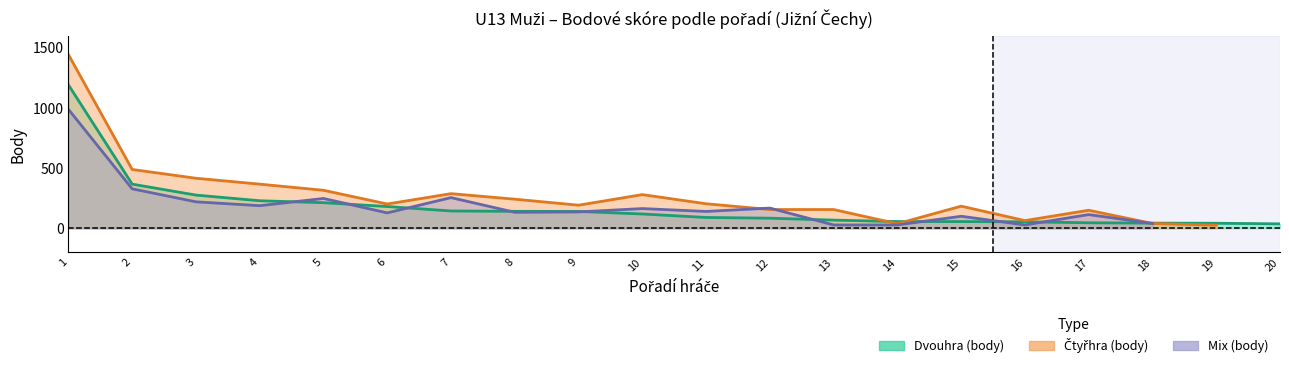

Reading left to right, transcribe all the data shown in this chart.

Dvouhra_rank: 1	13	25	32	38	44	55	57	58	63	73	75	88	94	94	96	106	108	110	121
Dvouhra_pts: 1192	367	276	229	213	181	144	141	140	119	90	84	68	56	56	54	46	43	42	37
Ctyrhra_rank: 2	19	26	32	40	66	45	55	69	47	65	82	82	151	71	132	88	149	153	0
Ctyrhra_pts: 1444	489	416	367	316	202	288	242	192	280	204	156	156	38	184	64	150	40	26	0
Mix_rank: 1	22	35	40	31	58	29	53	52	45	50	43	122	122	67	122	63	115	0	0
Mix_pts: 989	328	220	188	248	128	255	133	136	164	140	168	28	28	100	28	114	40	0	0